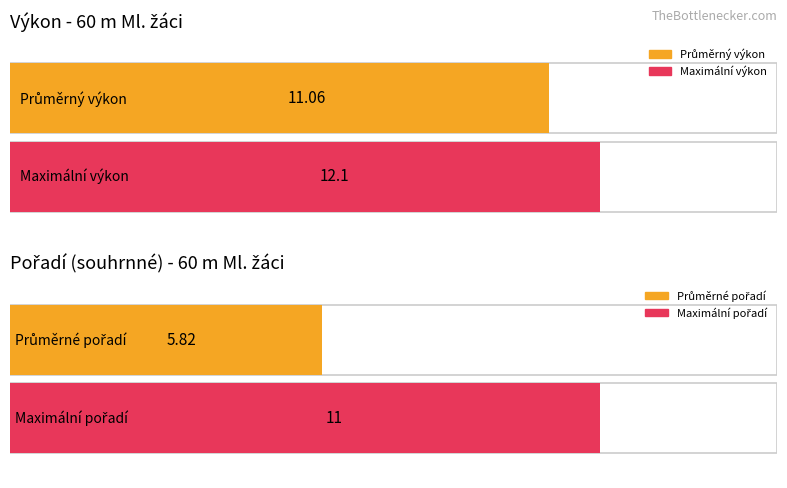

What is the average value of the Výkon series?

11.1